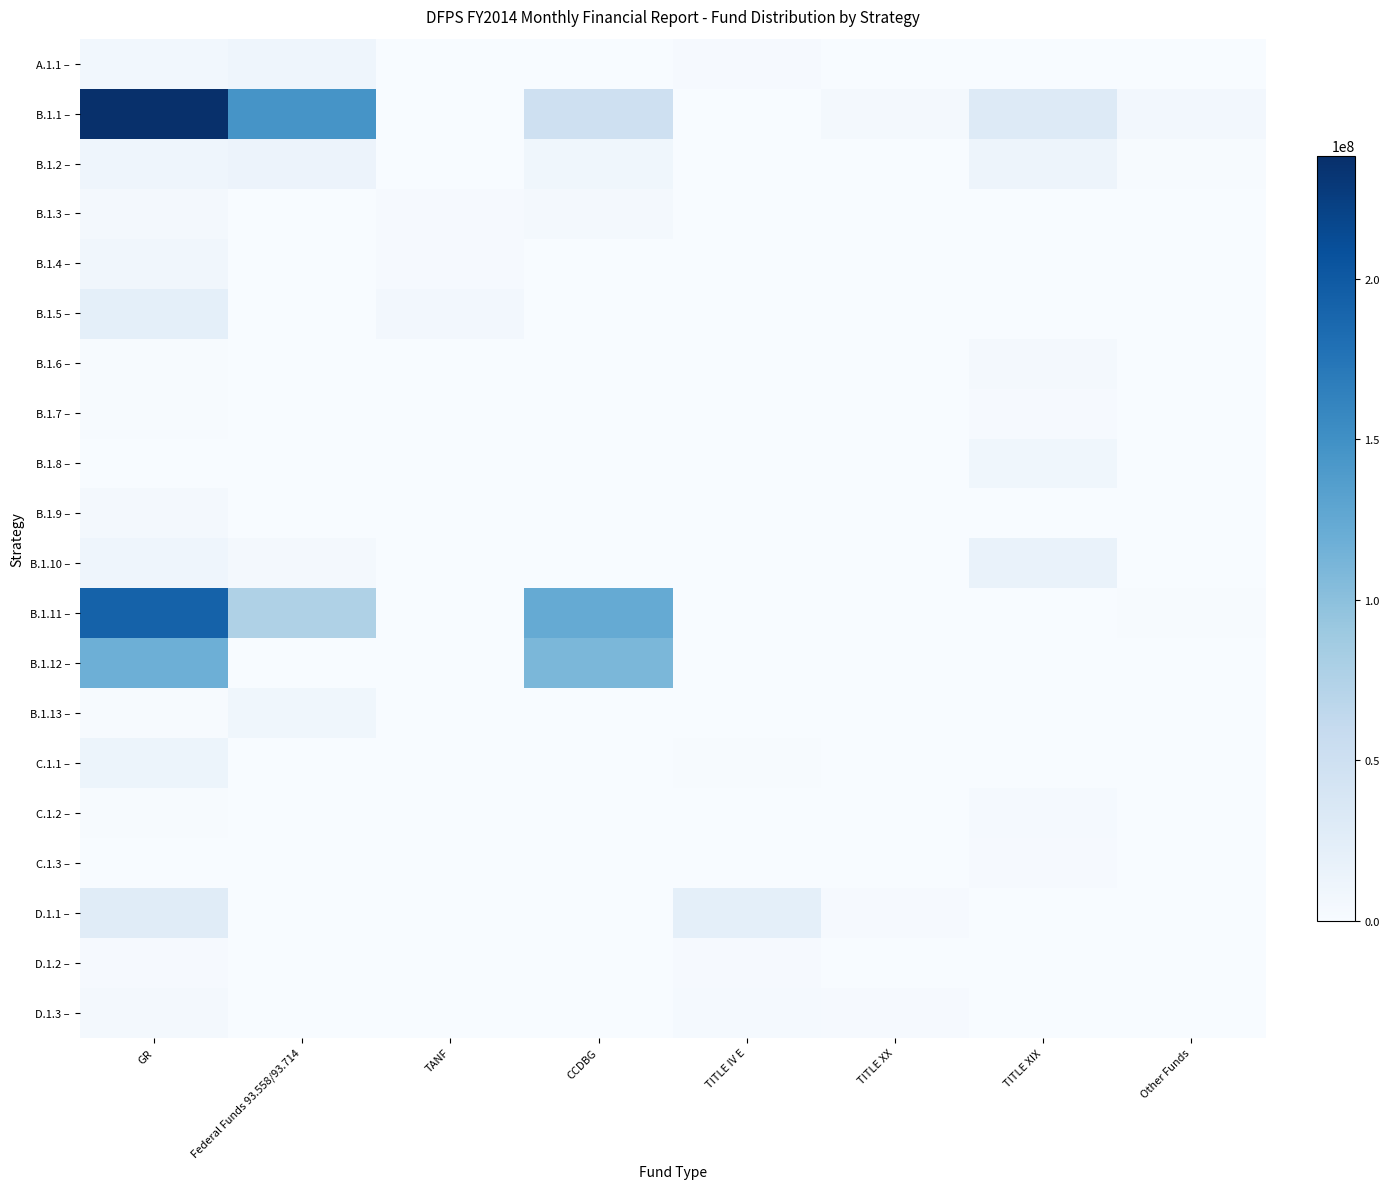

Which category has the highest value across all series?

GR